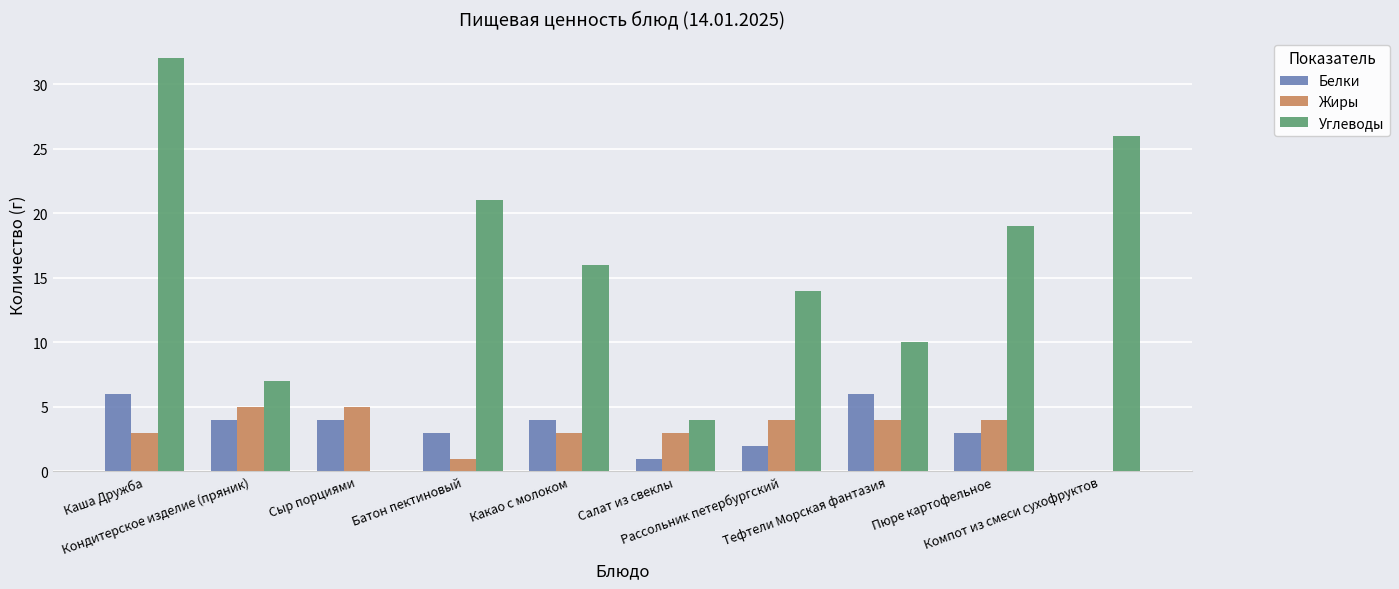

Reading left to right, list all the values displayed in this chart.

Белки: 6	4	4	3	4	1	2	6	3	0
Жиры: 3	5	5	1	3	3	4	4	4	0
Углеводы: 32	7	0	21	16	4	14	10	19	26